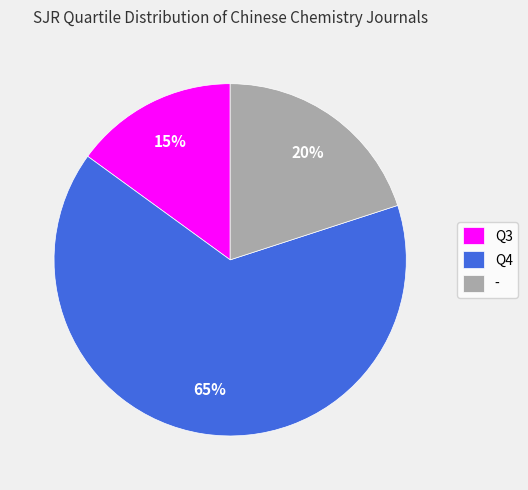

What is the ratio of the value at - to the value at Q3?

1.3